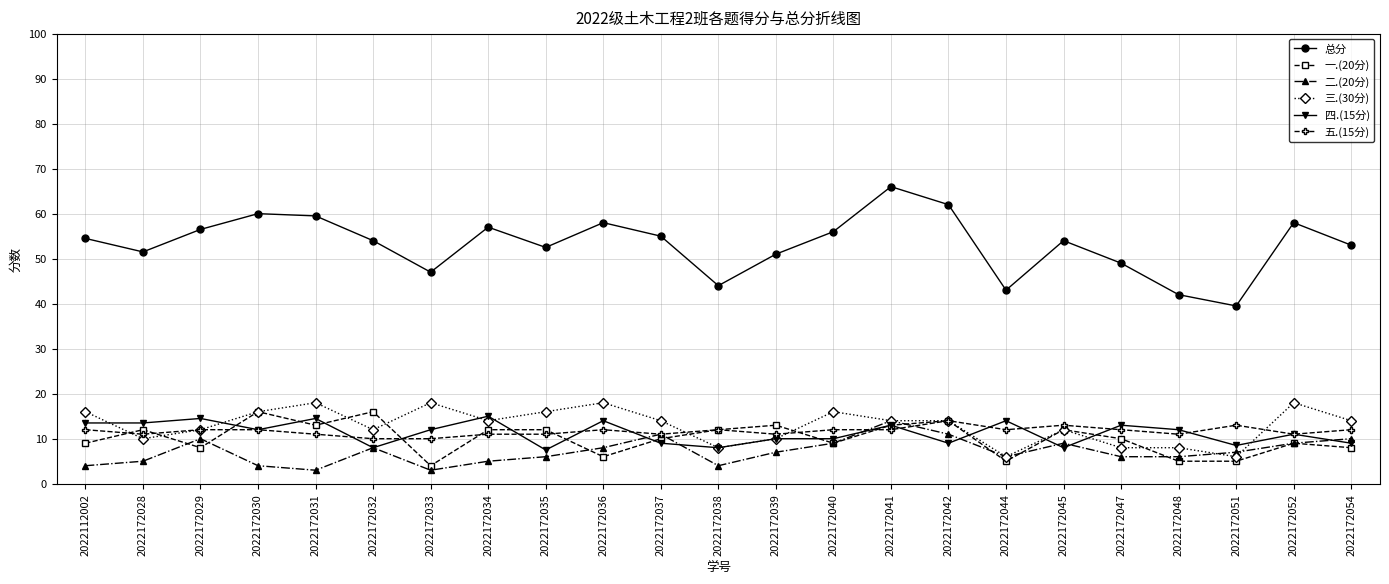

Read the 四.(15分) value at 2022172051.

8.5